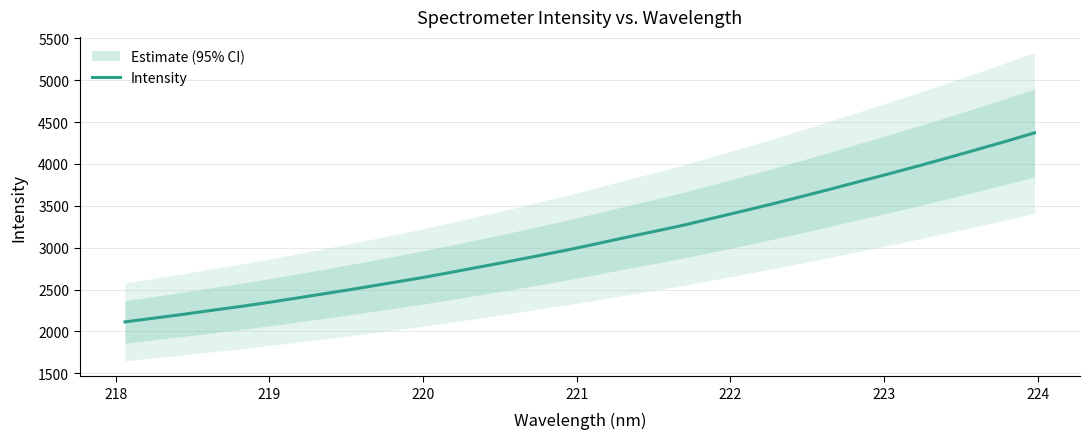

What is the maximum value for Intensity?

4371.1